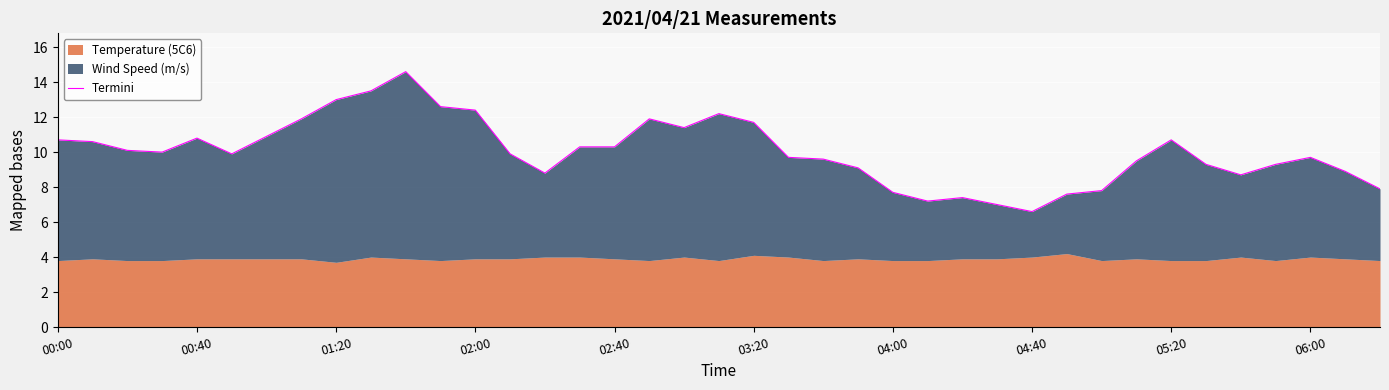

What position from the left is 22?

23